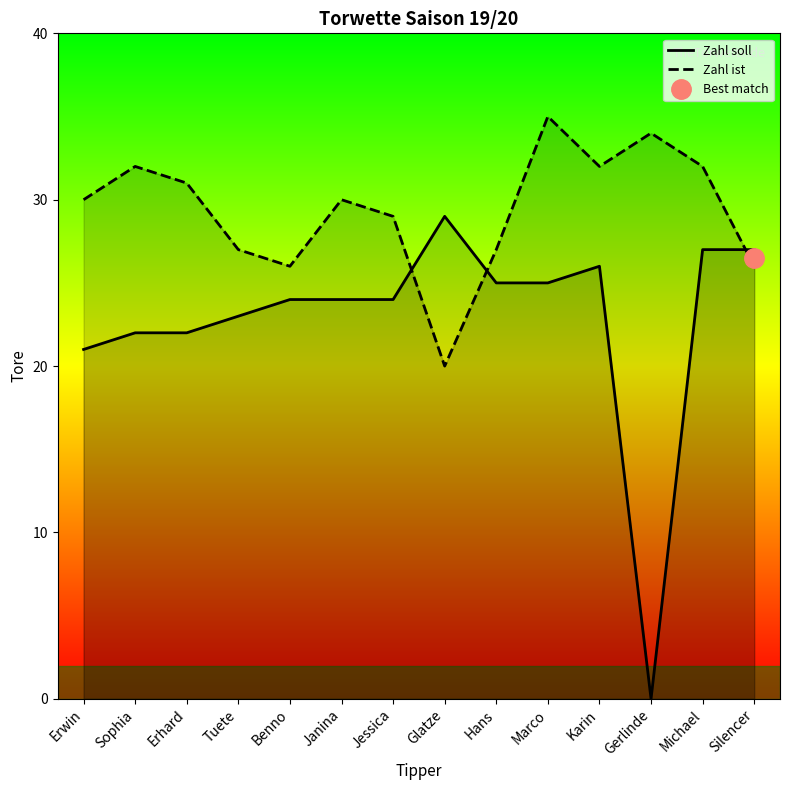

What is the total value across all series at Glatze?

49